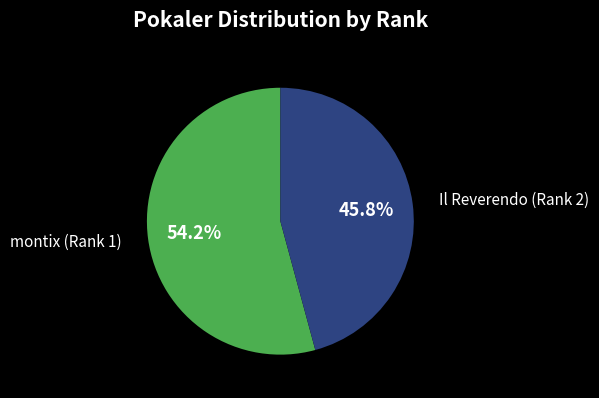

Does any single category account for the majority?

Yes